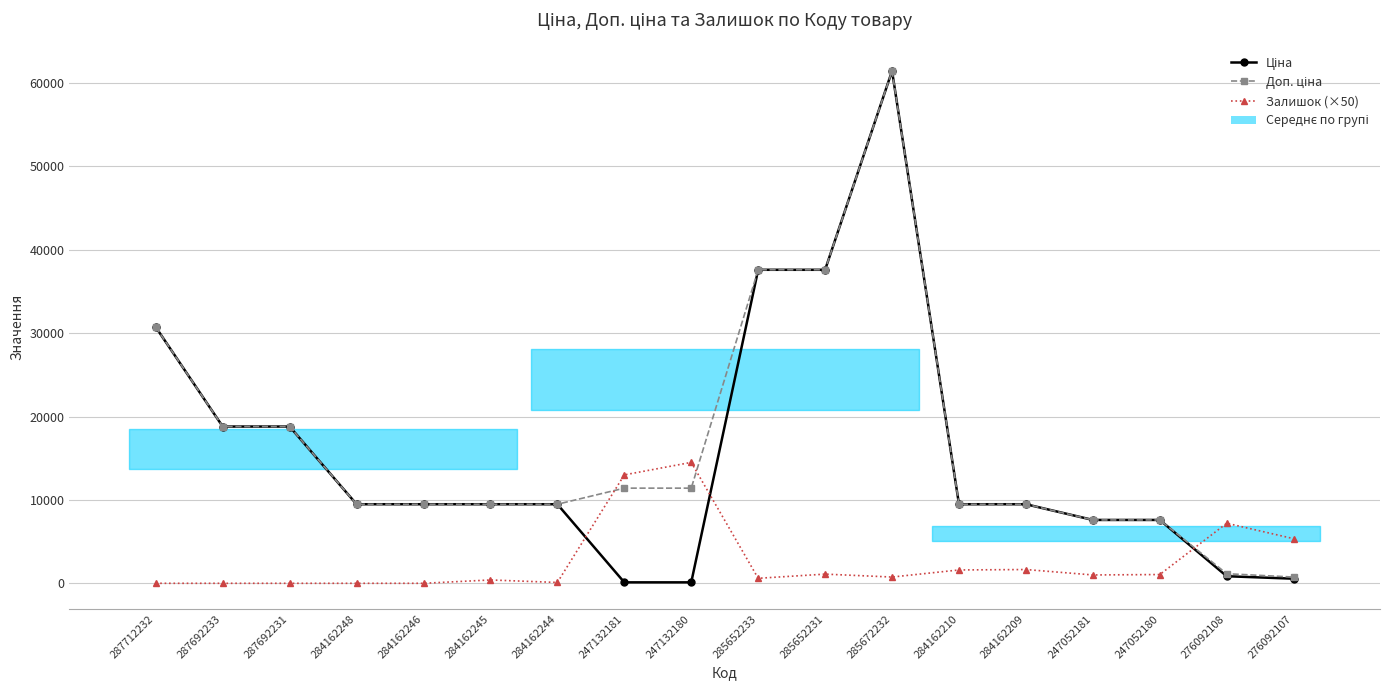

Between 285672232 and 284162244, which is larger?

285672232